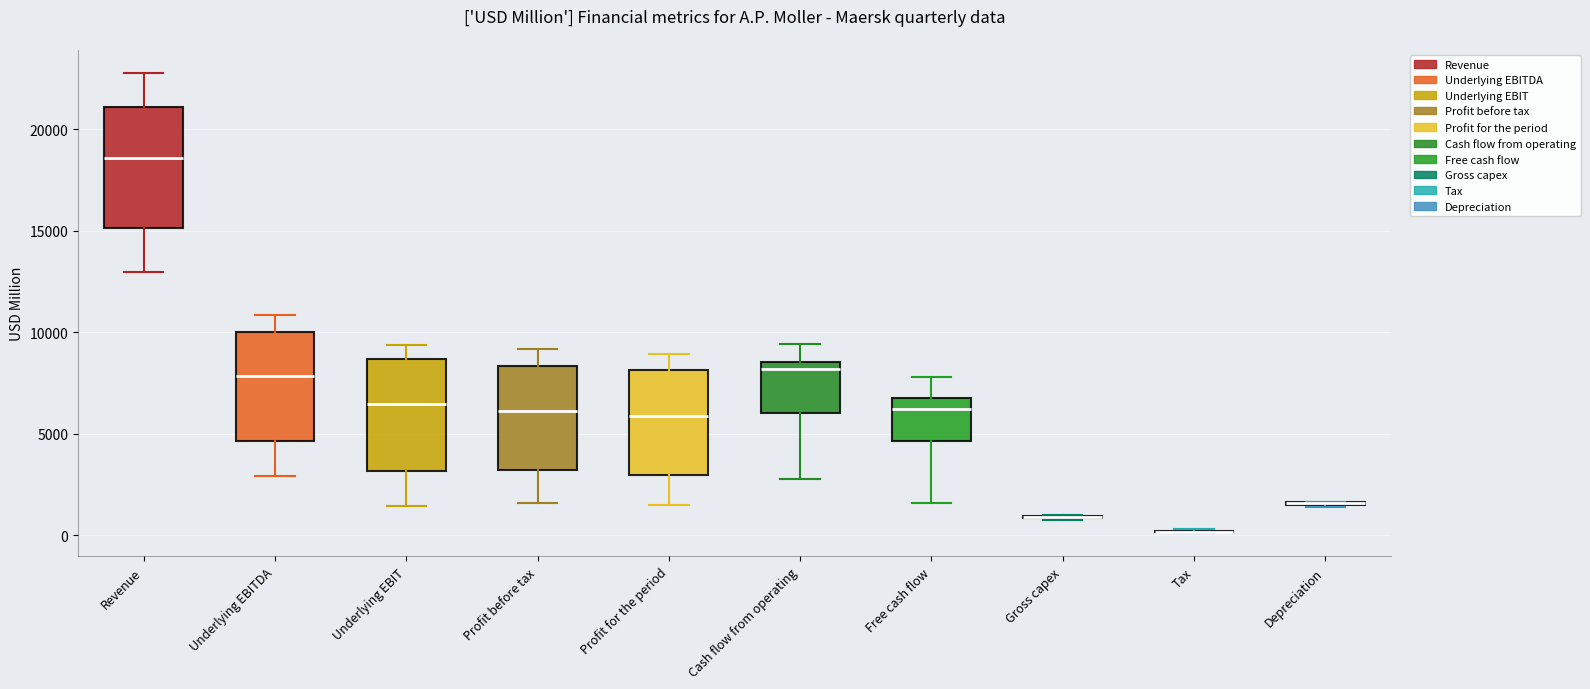

Reading left to right, read every box against the y-axis: the position of its median line, the range the box covers, and the ends of its whiskers. The values are not printed on the chart, so give them approximately, as read against the axis.

Revenue: median 18500, box 15000 to 21000, whiskers 13000 to 23000
Underlying EBITDA: median 8000, box 4500 to 10000, whiskers 3000 to 11000
Underlying EBIT: median 6500, box 3000 to 8500, whiskers 1500 to 9500
Profit before tax: median 6000, box 3000 to 8500, whiskers 1500 to 9000
Profit for the period: median 6000, box 3000 to 8000, whiskers 1500 to 9000
Cash flow from operating: median 8000, box 6000 to 8500, whiskers 3000 to 9500
Free cash flow: median 6000, box 4500 to 6500, whiskers 1500 to 8000
Gross capex: box collapsed to a line at 1000, whiskers 500 to 1000
Tax: box collapsed to a line at 0, whiskers 0 to 500
Depreciation: box collapsed to a line at 1500, whiskers 1500 to 1500